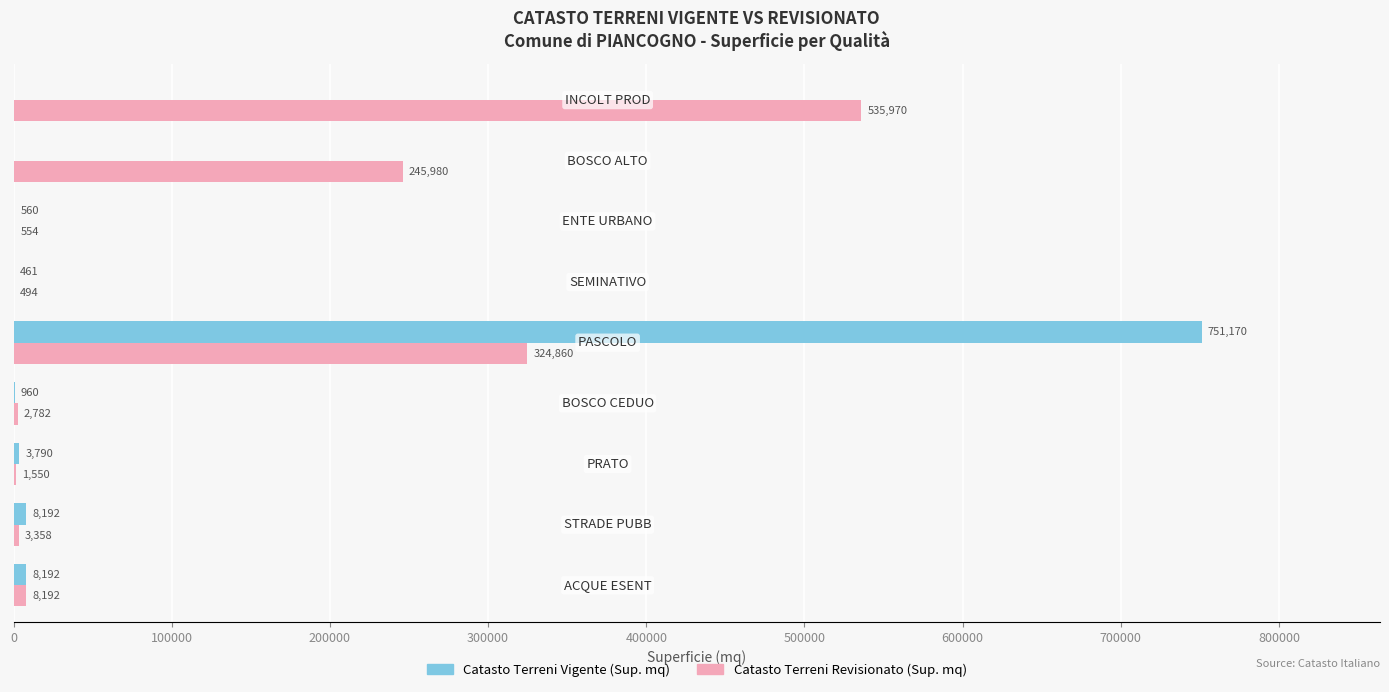

Which series has the largest total across all categories?

Catasto Terreni Revisionato (Sup. mq)